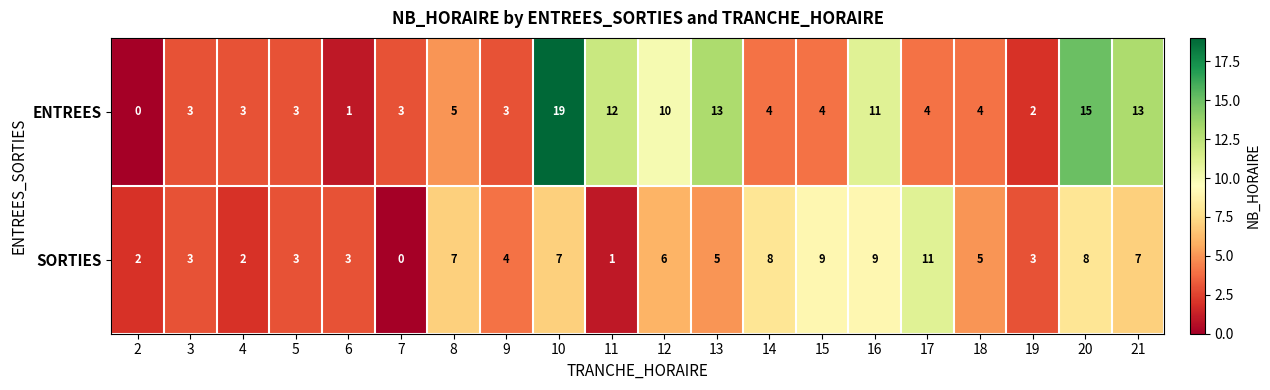

What is the total value across all series at 17?

15